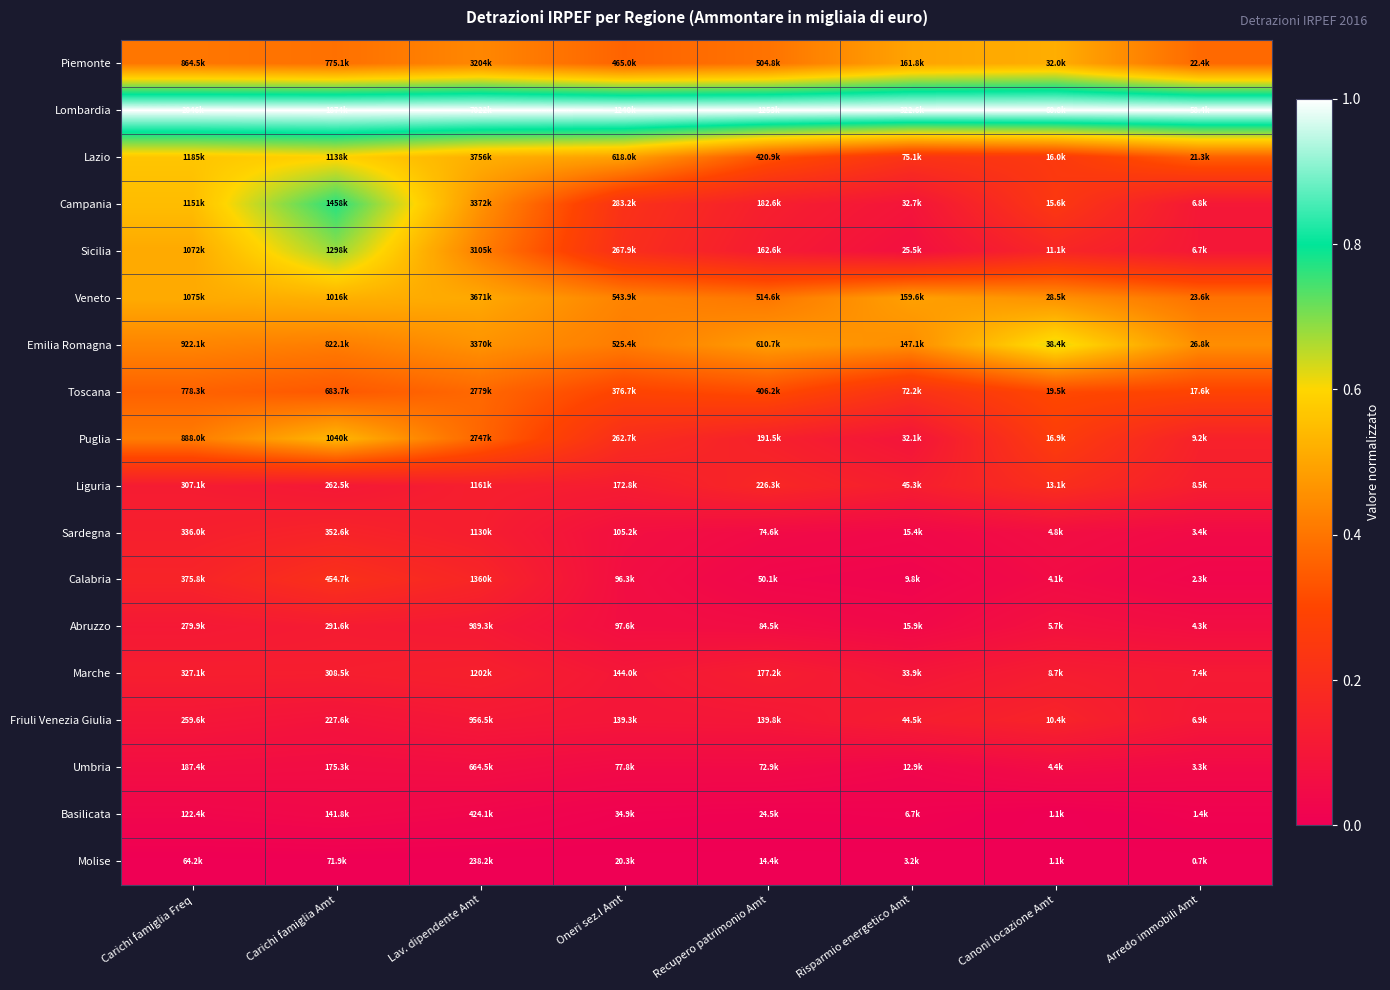

Between Lav. dipendente Amt and Canoni locazione Amt, which is larger?

Canoni locazione Amt